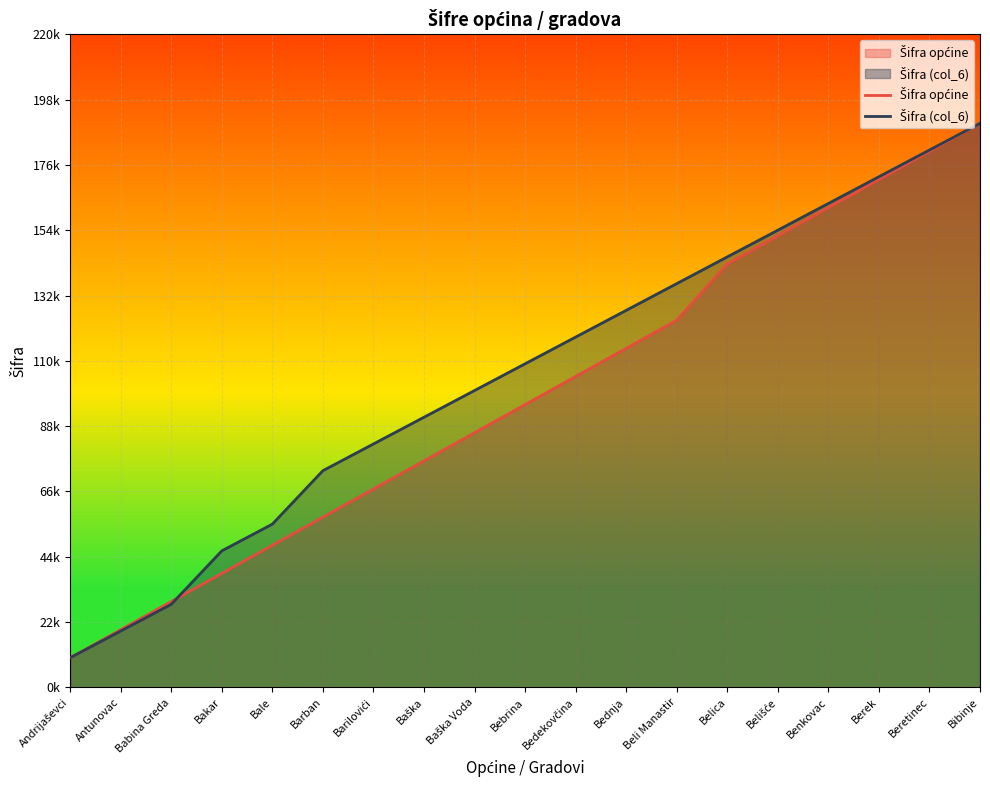

At Bedekovčina, list the series in order from smallest to largest.

Šifra općine, Šifra (col_6)